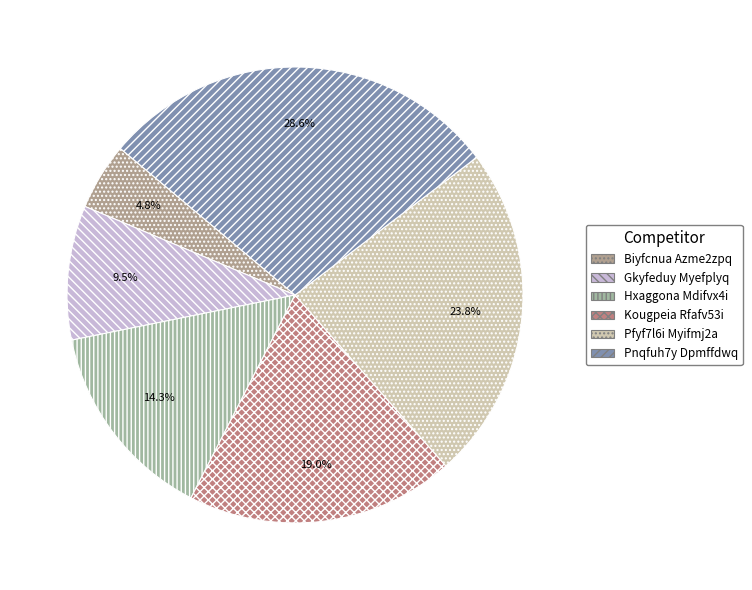

To the nearest percent, what portion does Biyfcnua Azme2zpq represent?

5%